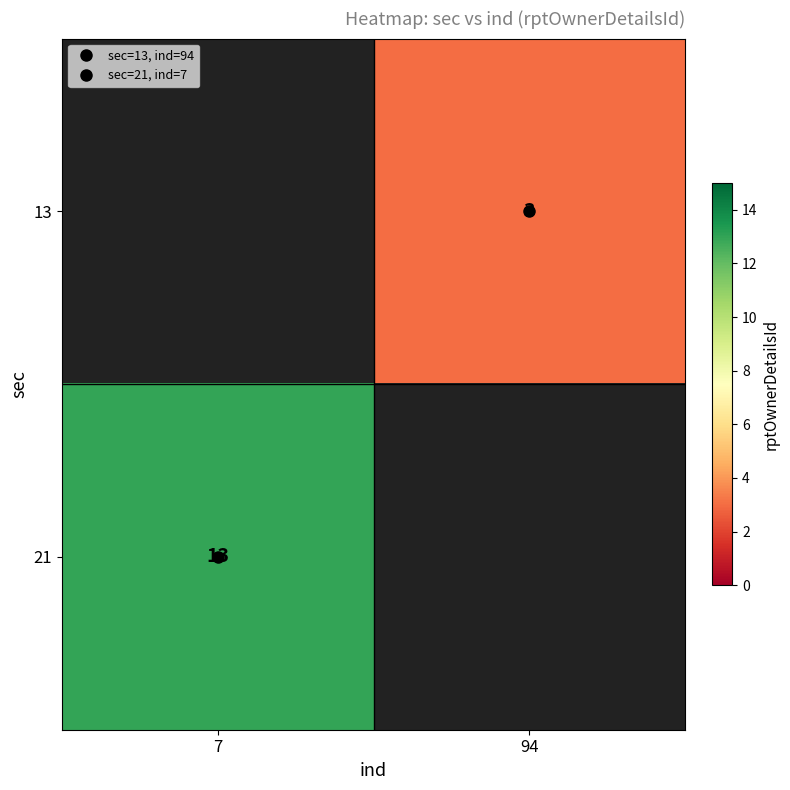

What is the lowest value of the 21 series?

13.0